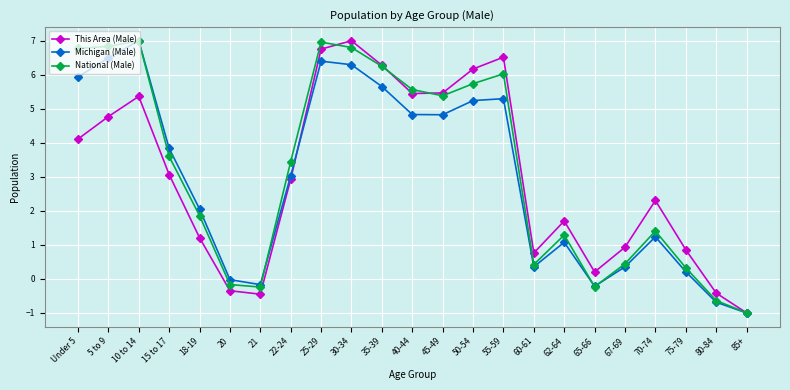

What is the value of the Michigan (Male) point at the 22nd from the left?

-0.7